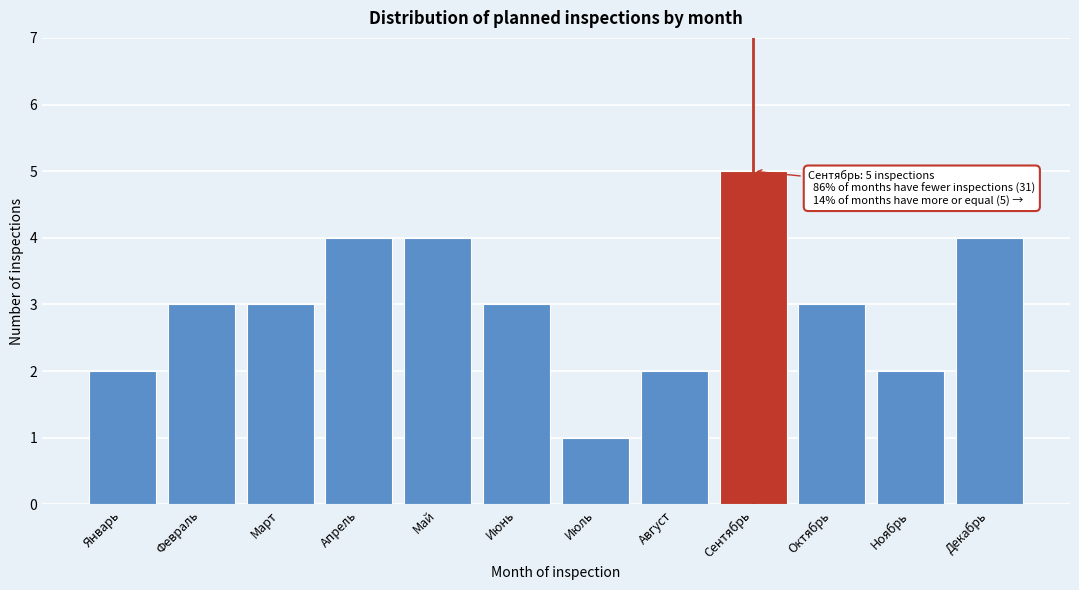

Reading left to right, transcribe all the data shown in this chart.

Январь=2	Февраль=3	Март=3	Апрель=4	Май=4	Июнь=3	Июль=1	Август=2	Сентябрь=5	Октябрь=3	Ноябрь=2	Декабрь=4